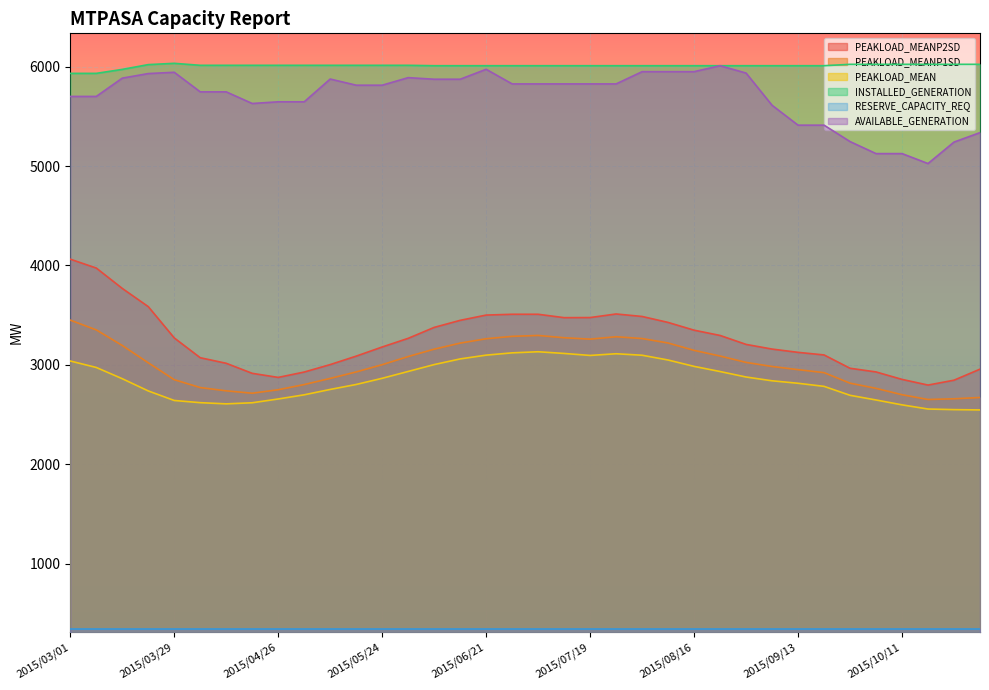

True or false: PEAKLOAD_MEANP2SD and INSTALLED_GENERATION intersect in this chart.

False